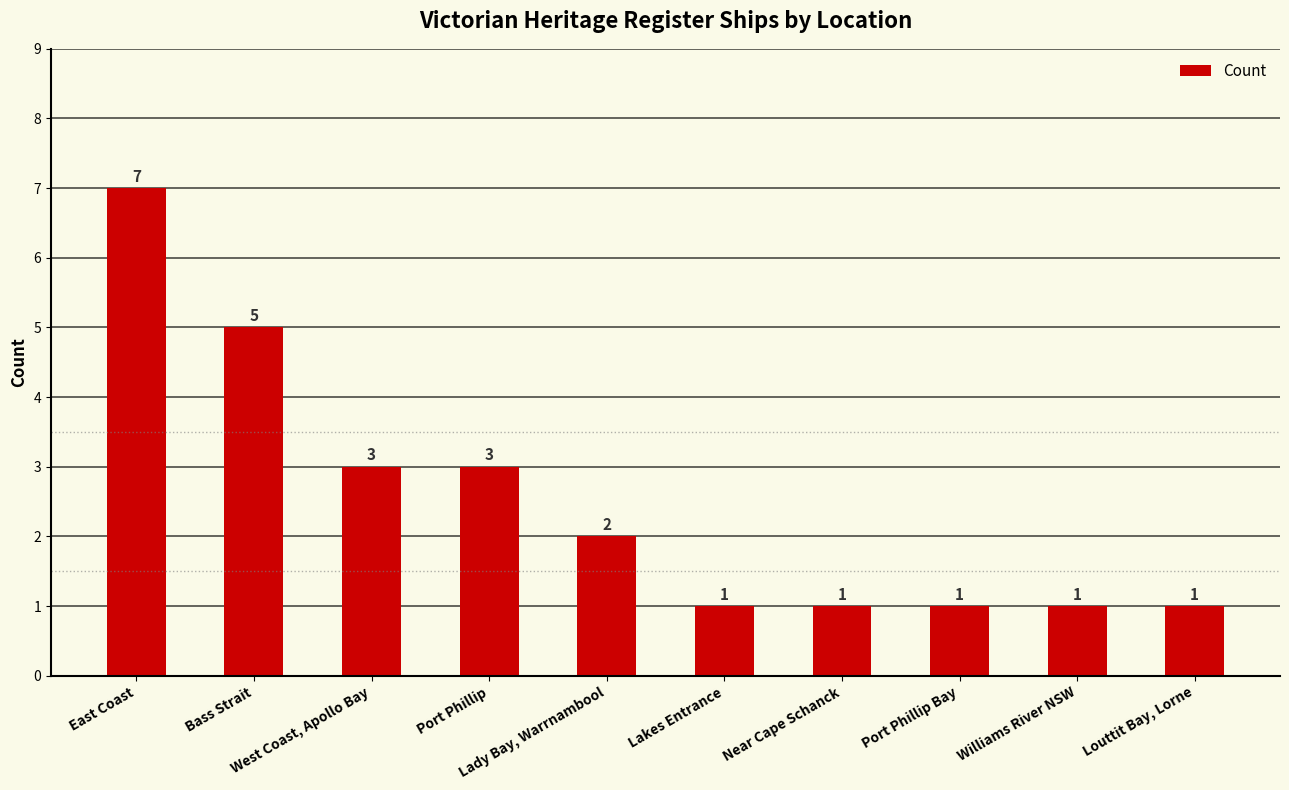

Reading right to left, what are all the values shown in this chart?

Louttit Bay, Lorne=1	Williams River NSW=1	Port Phillip Bay=1	Near Cape Schanck=1	Lakes Entrance=1	Lady Bay, Warrnambool=2	Port Phillip=3	West Coast, Apollo Bay=3	Bass Strait=5	East Coast=7